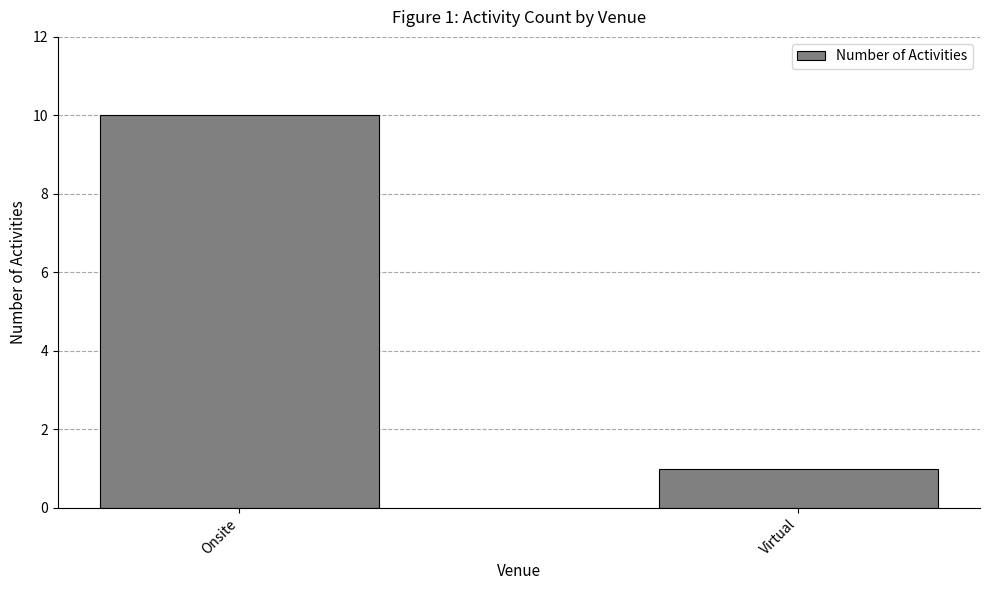

Reading left to right, list all the values displayed in this chart.

Onsite=10	Virtual=1